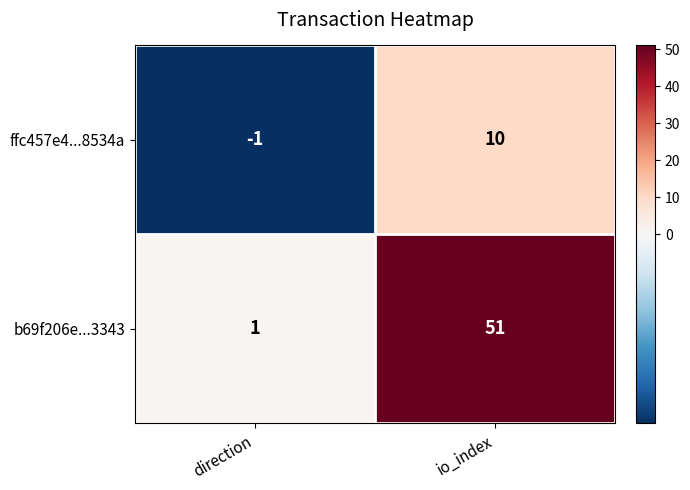

At which category is the sum across all series the highest?

io_index